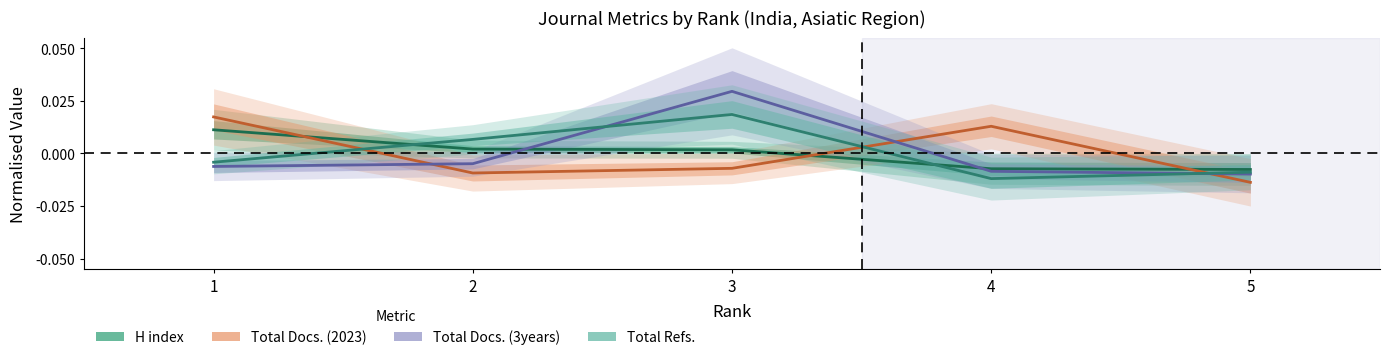

Reading left to right, list all the values displayed in this chart.

H index: 0.0	0.0	0.0	-0.0	-0.0
Total Docs. (2023): 0.0	-0.0	-0.0	0.0	-0.0
Total Docs. (3years): -0.0	-0.0	0.0	-0.0	-0.0
Total Refs.: -0.0	0.0	0.0	-0.0	-0.0